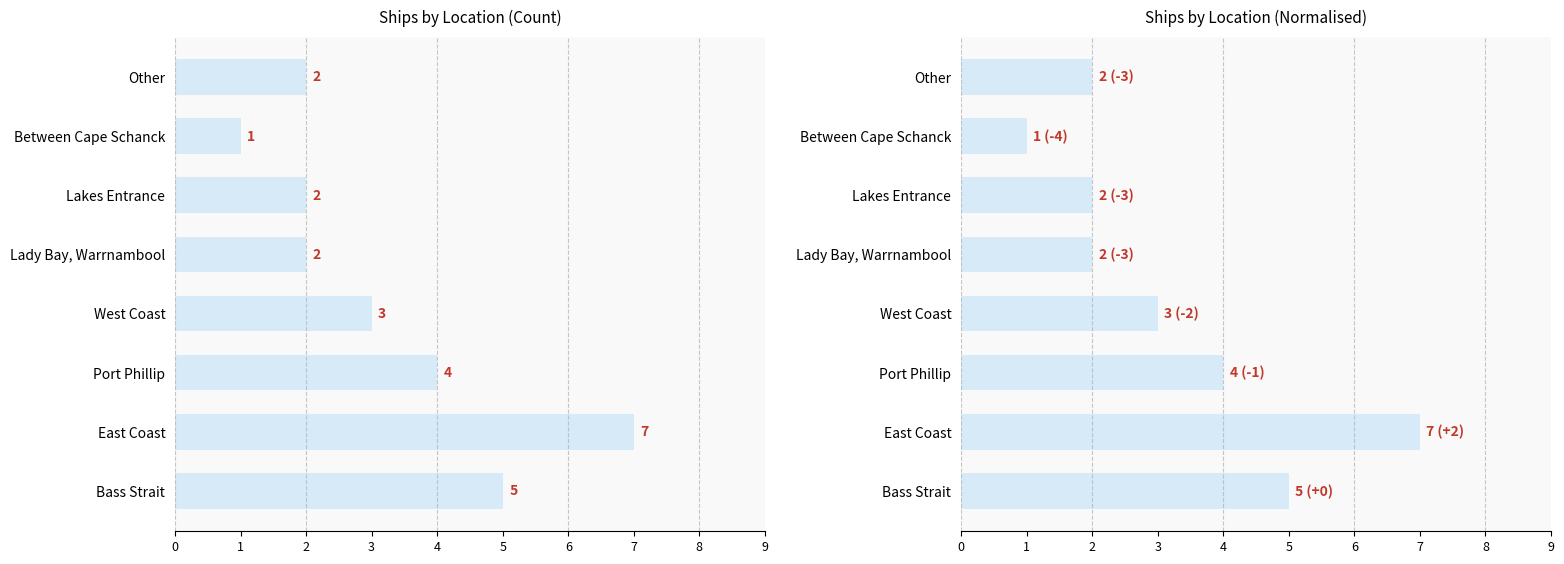

How many data points are above 3?

3